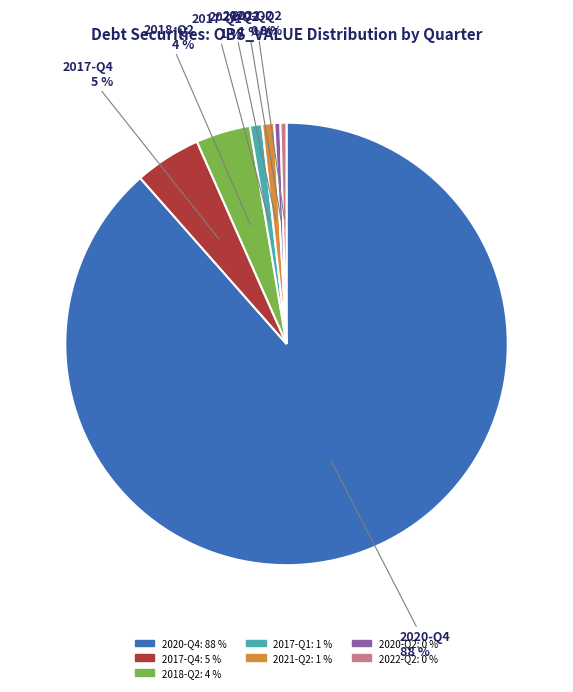

What is the majority slice?

2020-Q4